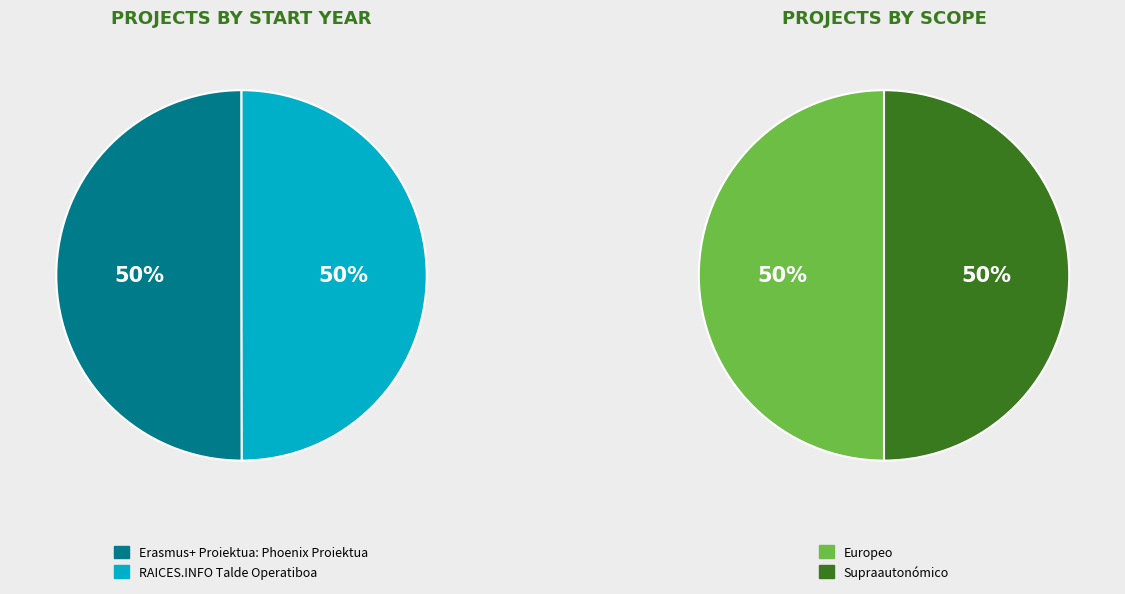

Approximately how many times larger is the value at RAICES.INFO Talde Operatiboa compared to Erasmus+ Proiektua: Phoenix Proiektua?

1.0